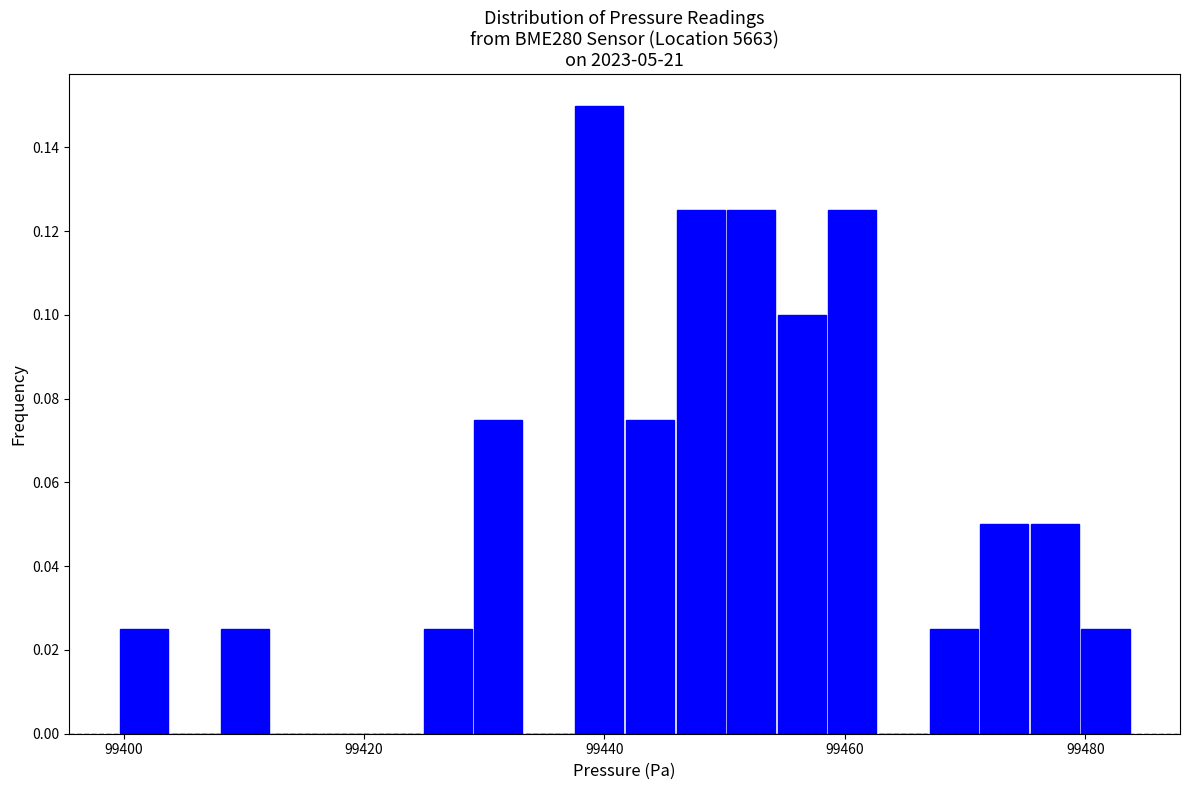

Read against the x-axis, roughly where is the centre of the tallest bar?

99440